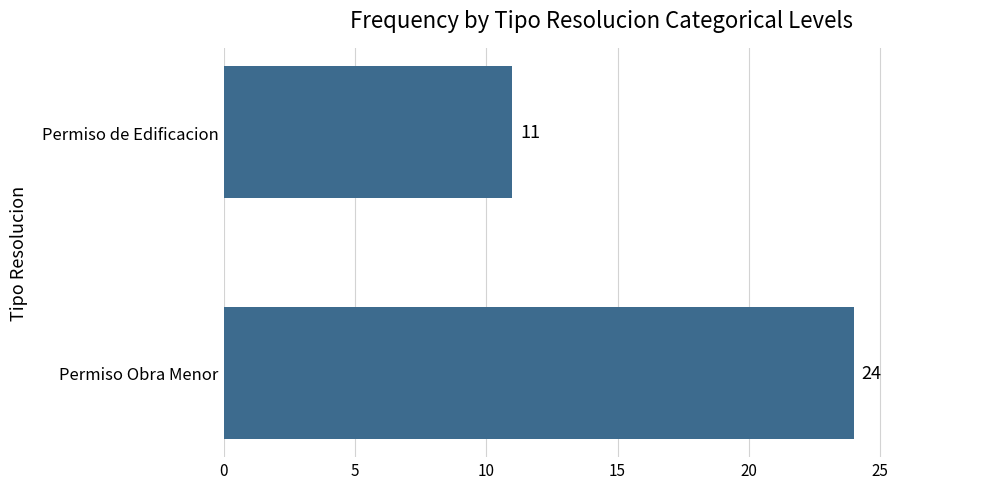

The chart shows a value of 11 at Permiso de Edificacion. True or false?

True